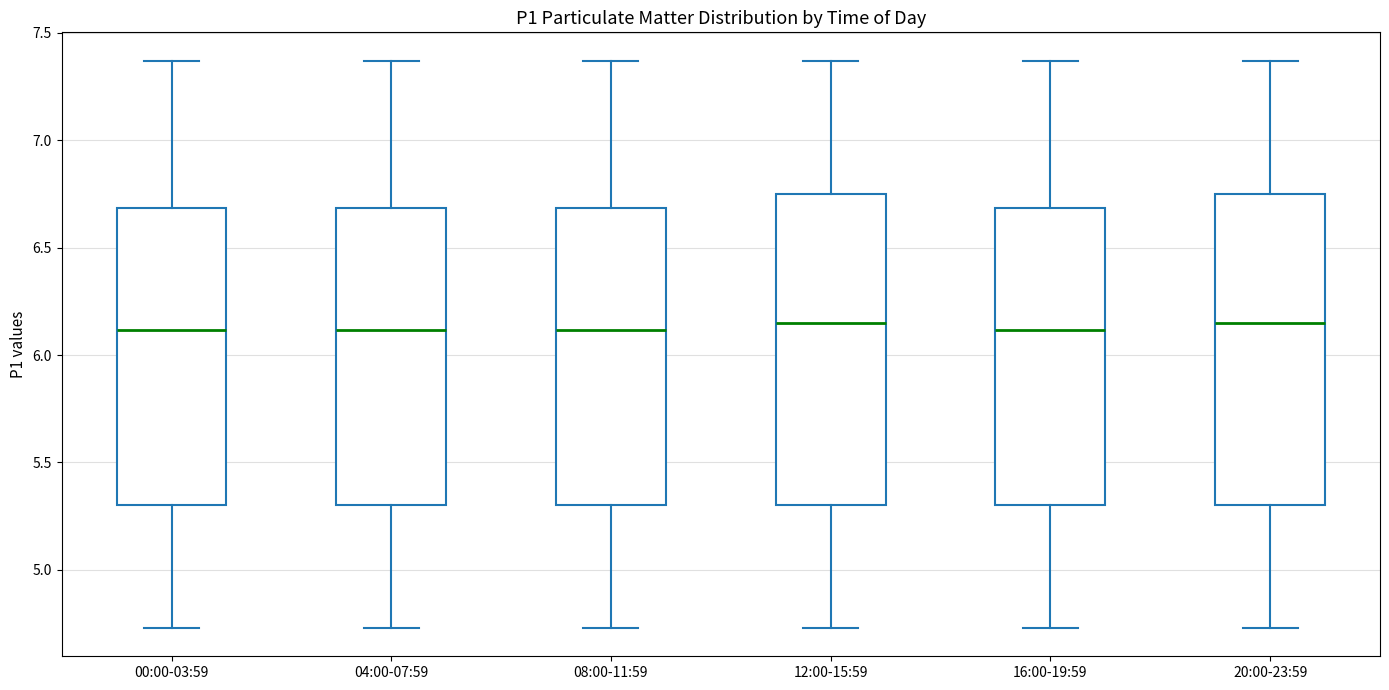

Reading left to right, read every box against the y-axis: the position of its median line, the range the box covers, and the ends of its whiskers. The values are not printed on the chart, so give them approximately, as read against the axis.

00:00-03:59: median 6.10, box 5.30 to 6.70, whiskers 4.75 to 7.35
04:00-07:59: median 6.10, box 5.30 to 6.70, whiskers 4.75 to 7.35
08:00-11:59: median 6.10, box 5.30 to 6.70, whiskers 4.75 to 7.35
12:00-15:59: median 6.15, box 5.30 to 6.75, whiskers 4.75 to 7.35
16:00-19:59: median 6.10, box 5.30 to 6.70, whiskers 4.75 to 7.35
20:00-23:59: median 6.15, box 5.30 to 6.75, whiskers 4.75 to 7.35